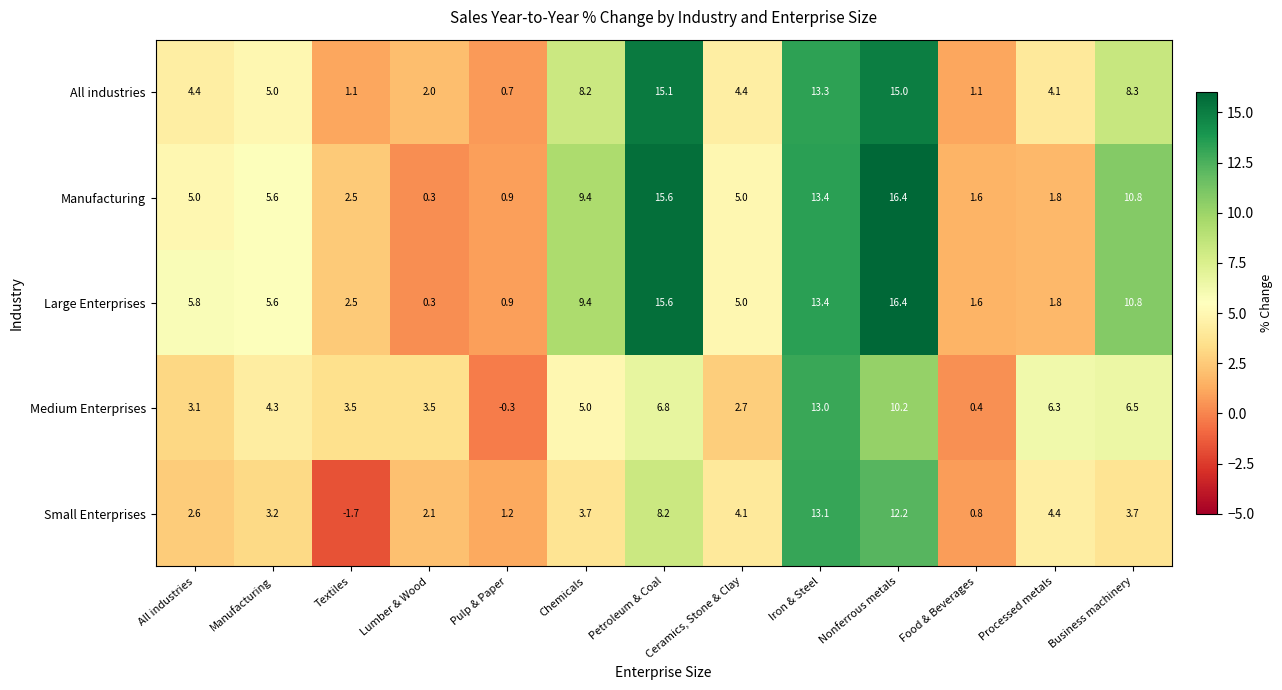

Count the number of categories in the chart.

13